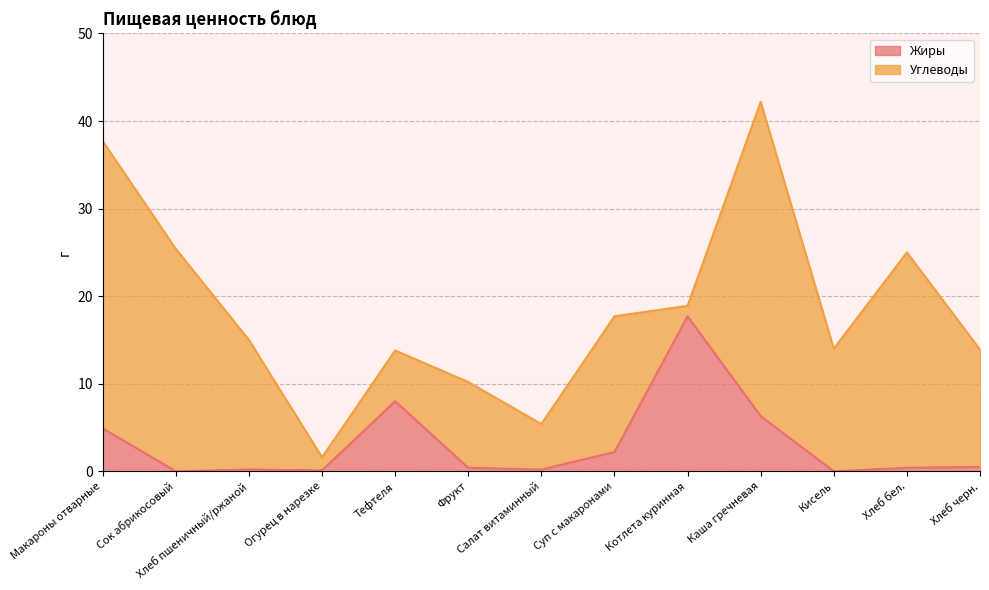

What is the sum of all values?

40.9